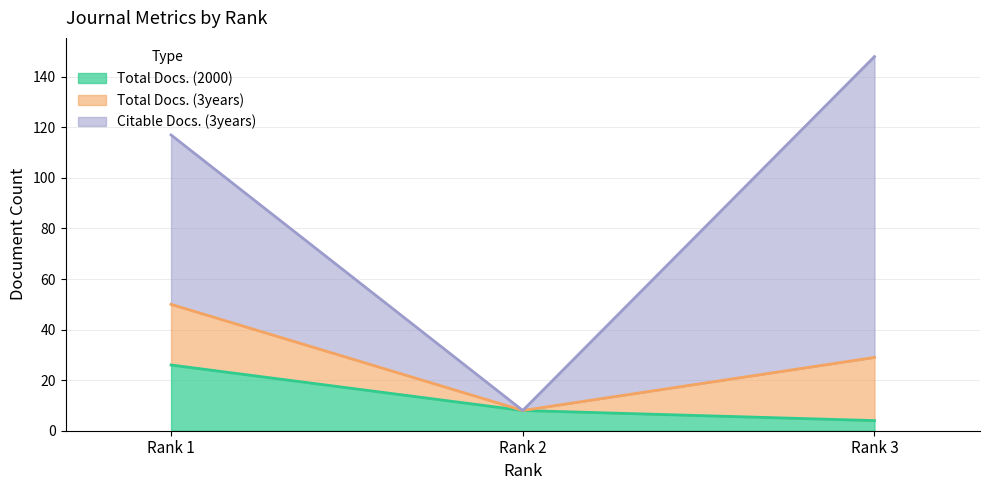

What is the highest value of the Total Docs. (2000) series?

26